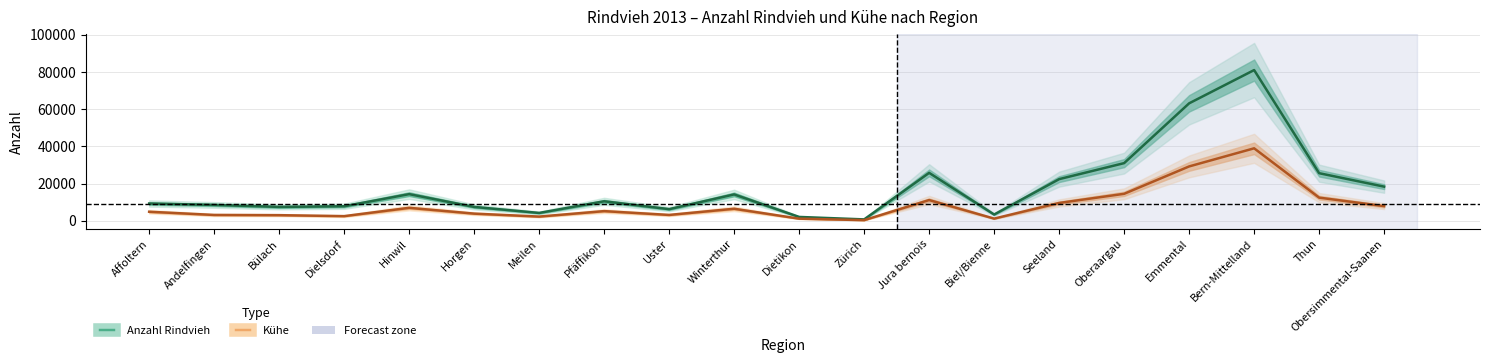

What value does the Anzahl Rindvieh series have at Affoltern, to the nearest 50?

9300